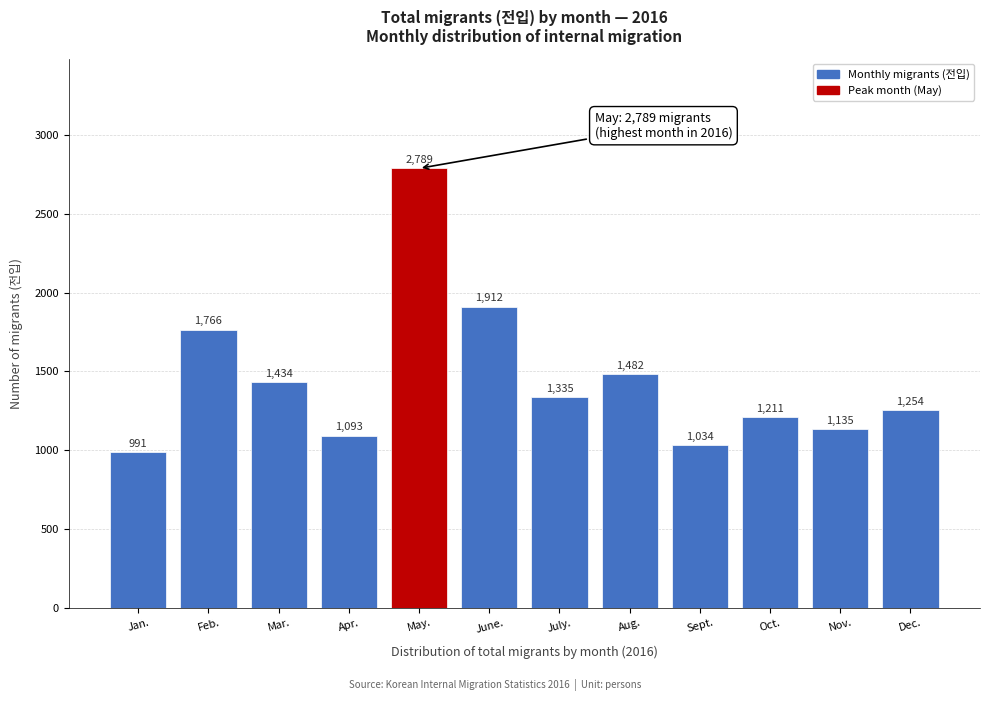

Reading left to right, extract all data points from this chart.

Jan.=991	Feb.=1766	Mar.=1434	Apr.=1093	May.=2789	June.=1912	July.=1335	Aug.=1482	Sept.=1034	Oct.=1211	Nov.=1135	Dec.=1254